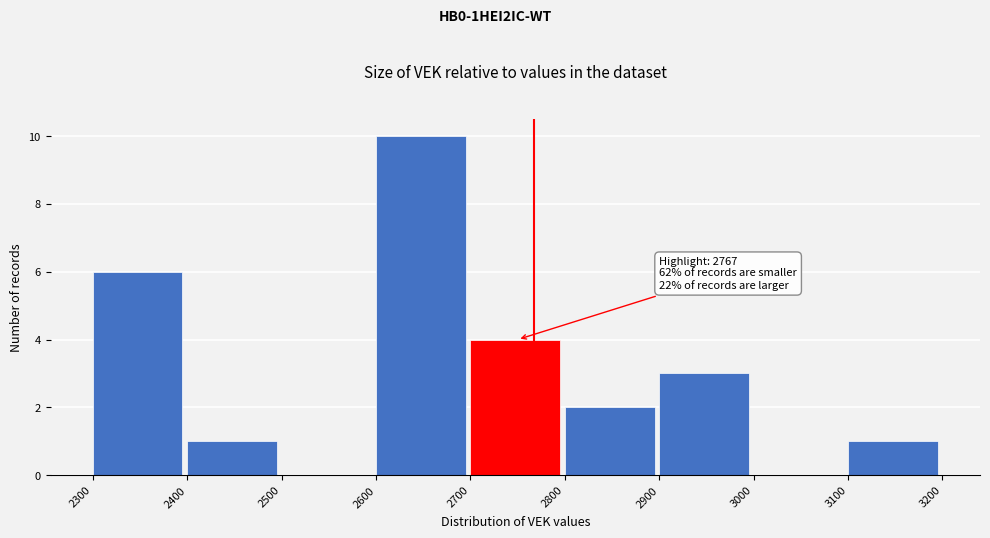

Which range on the x-axis has the tallest bar?

2600 to 2700